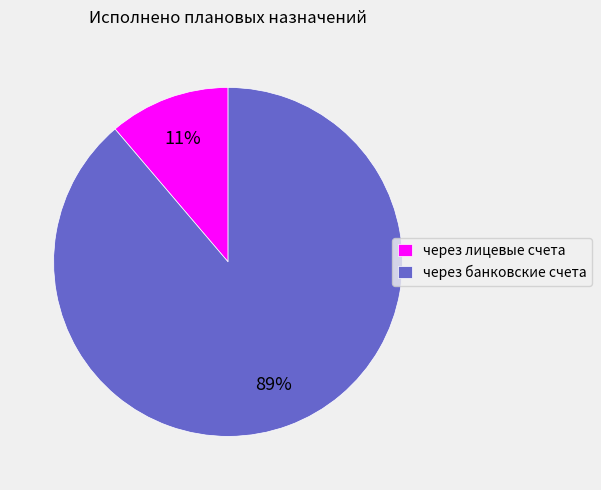

Is there any slice that represents more than half of the pie?

Yes